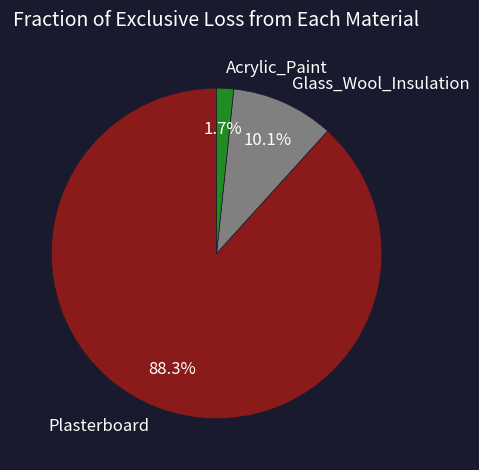

What percentage is the Glass_Wool_Insulation slice, to the nearest percent?

10%